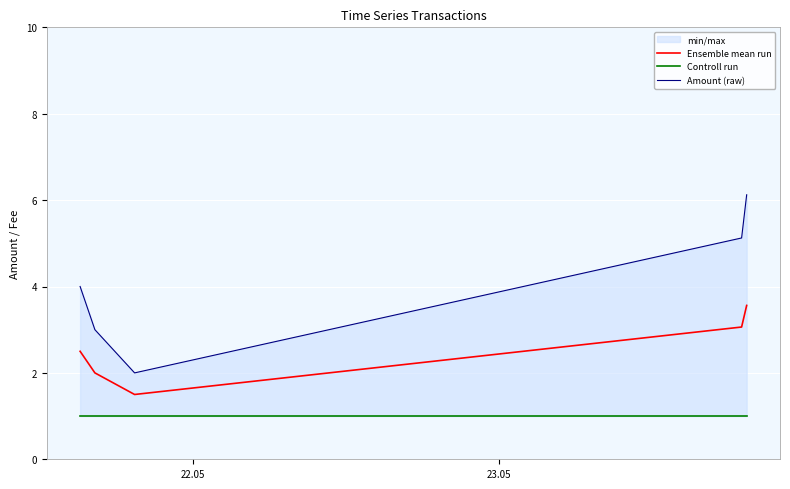

Rank the series by their maximum value, from highest to lowest.

Amount (raw), Ensemble mean run, Controll run